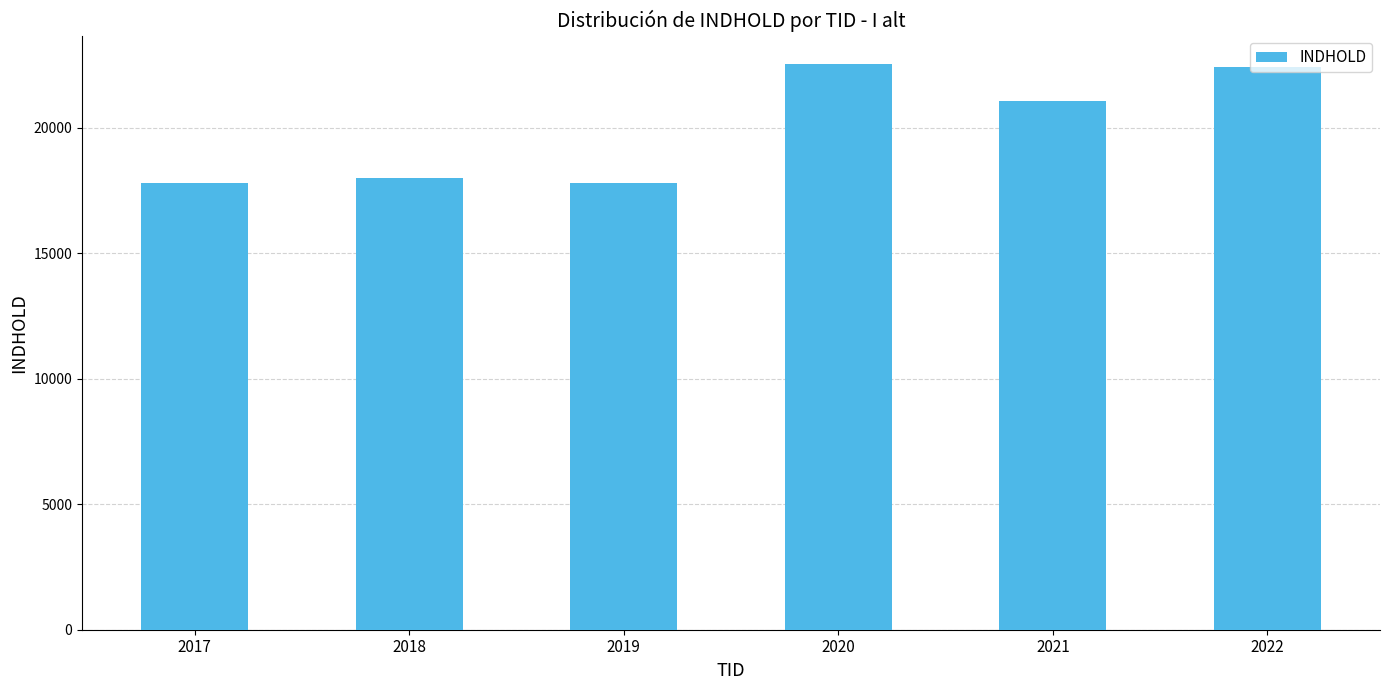

True or false: the data shows 7548 at 2020.

False